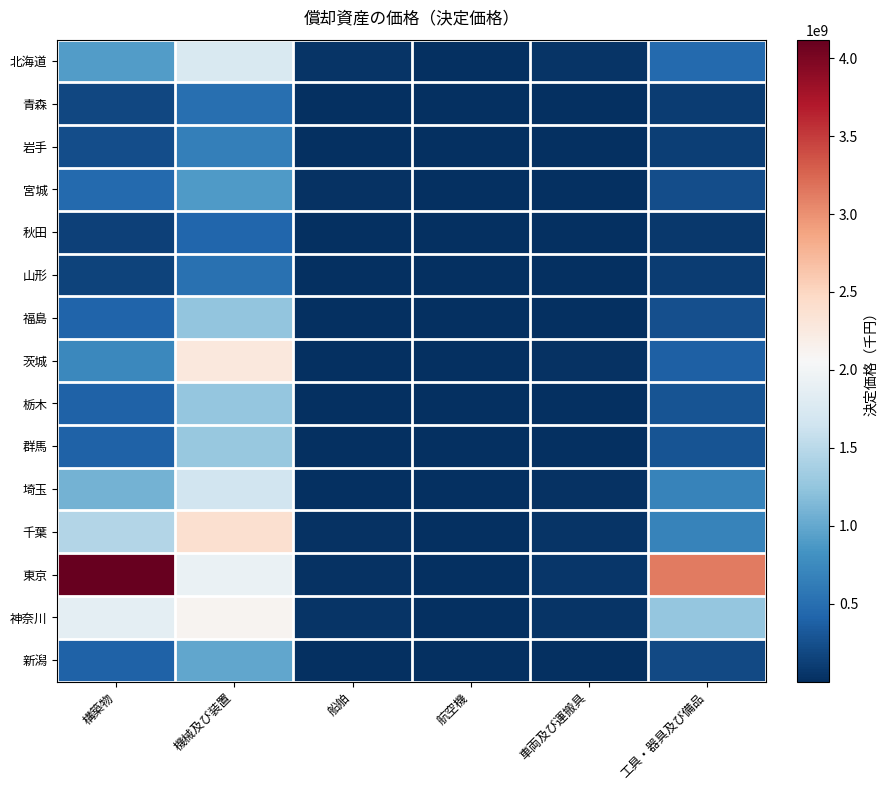

List the series in order of their peak value, highest first.

東京, 千葉, 茨城, 神奈川, 北海道, 埼玉, 群馬, 栃木, 福島, 新潟, 宮城, 岩手, 山形, 青森, 秋田